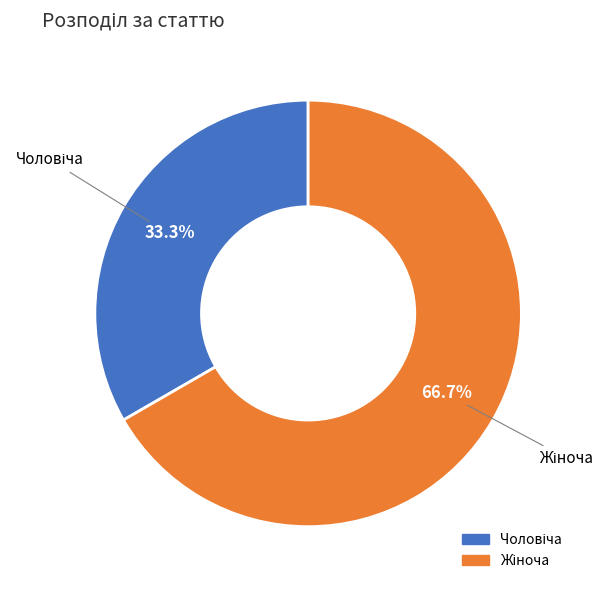

Is there a majority slice in this chart?

Yes